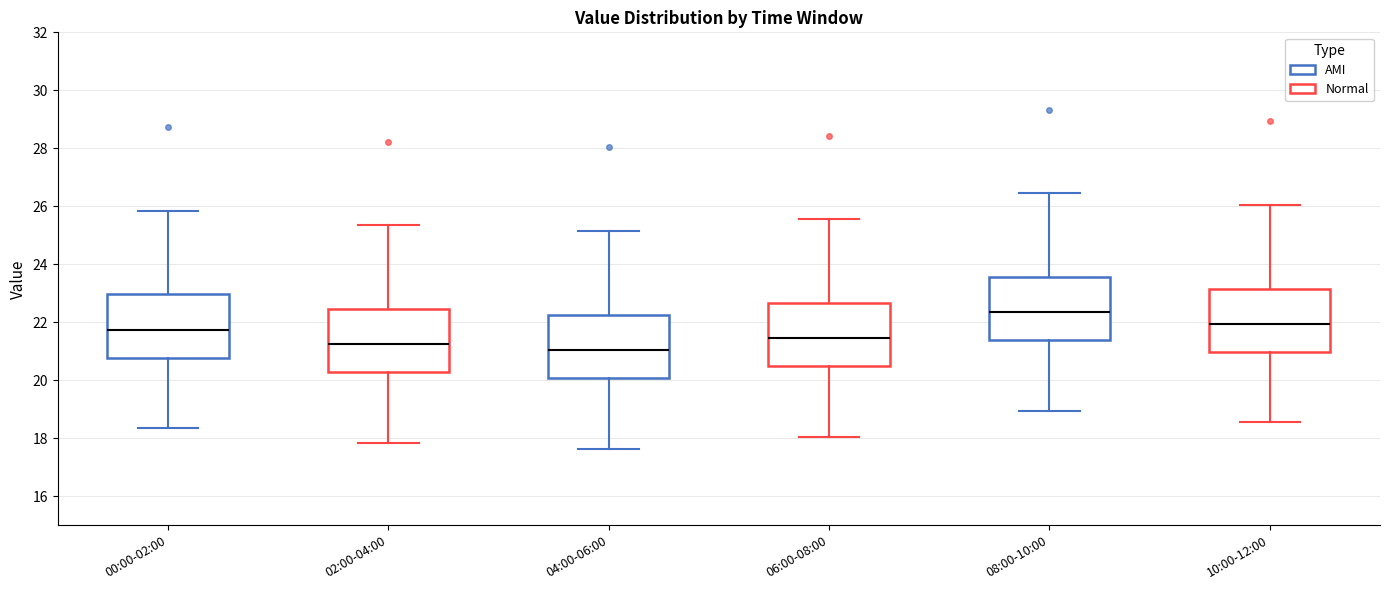

Which box has the highest median line?

08:00-10:00